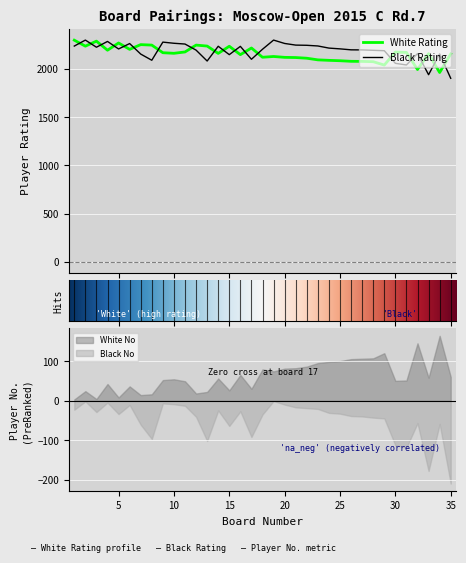

What is the value of the Black Rating point at the 30th from the left?

2057